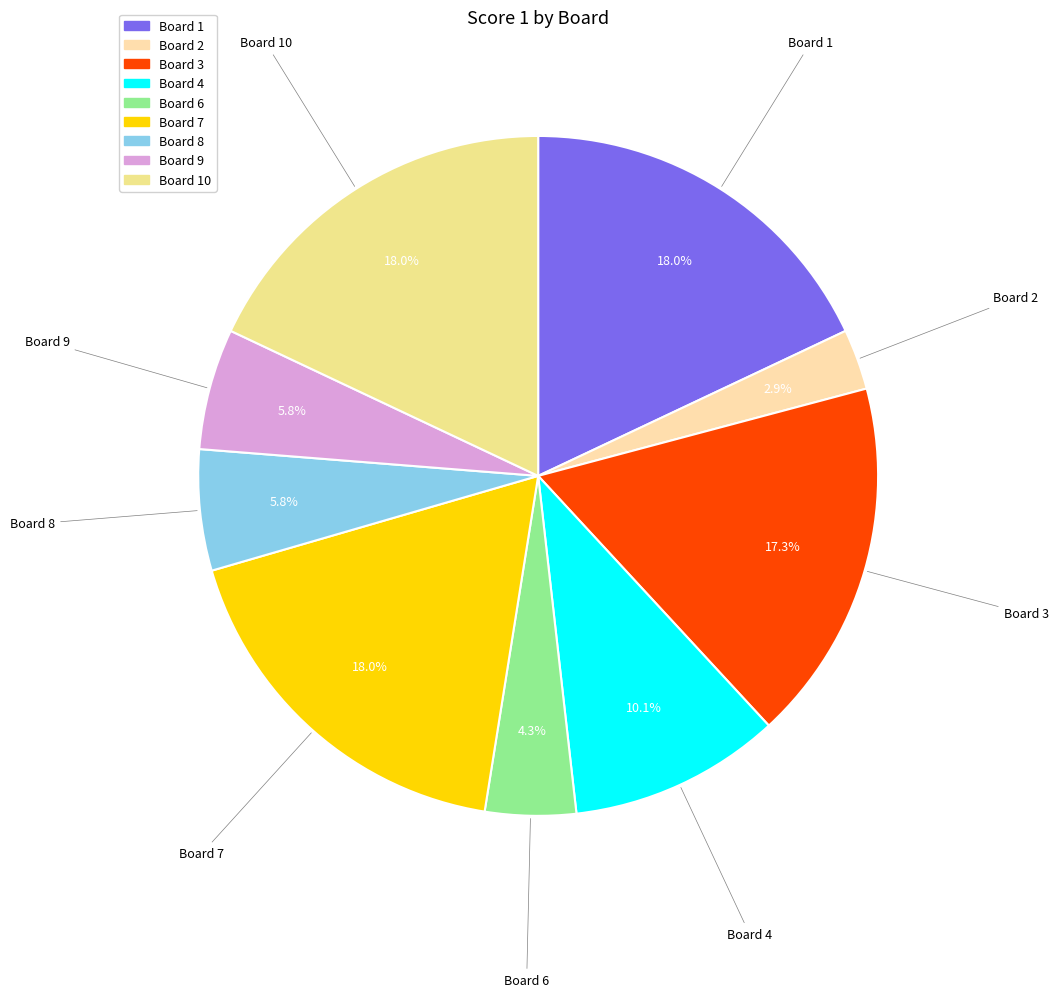

Is there any slice that represents more than half of the pie?

No